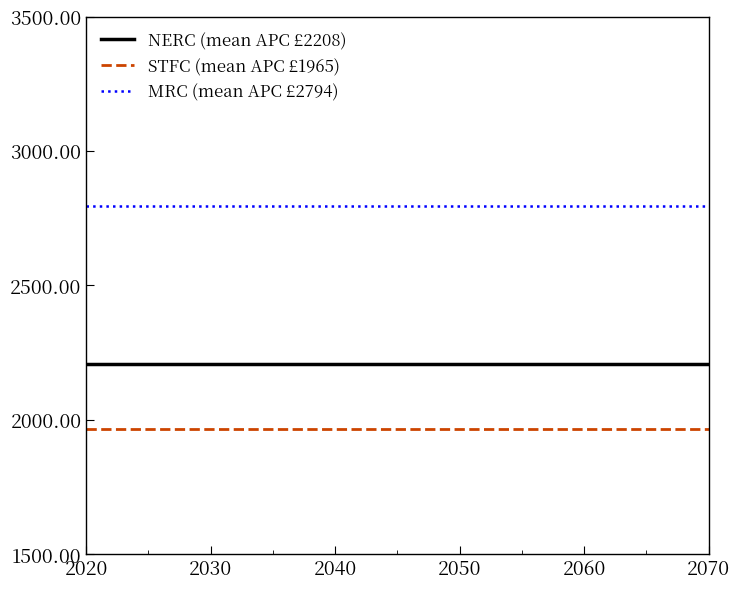

True or false: STFC (mean APC £1965) and MRC (mean APC £2794) intersect in this chart.

False